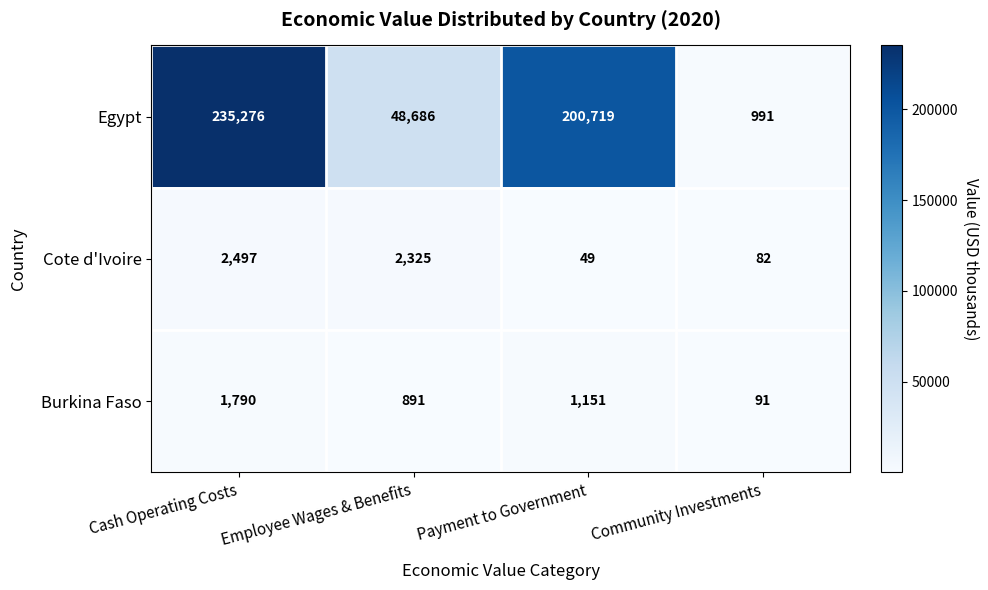

What is the difference between the maximum and second lowest values in the Cote d'Ivoire series?

2415